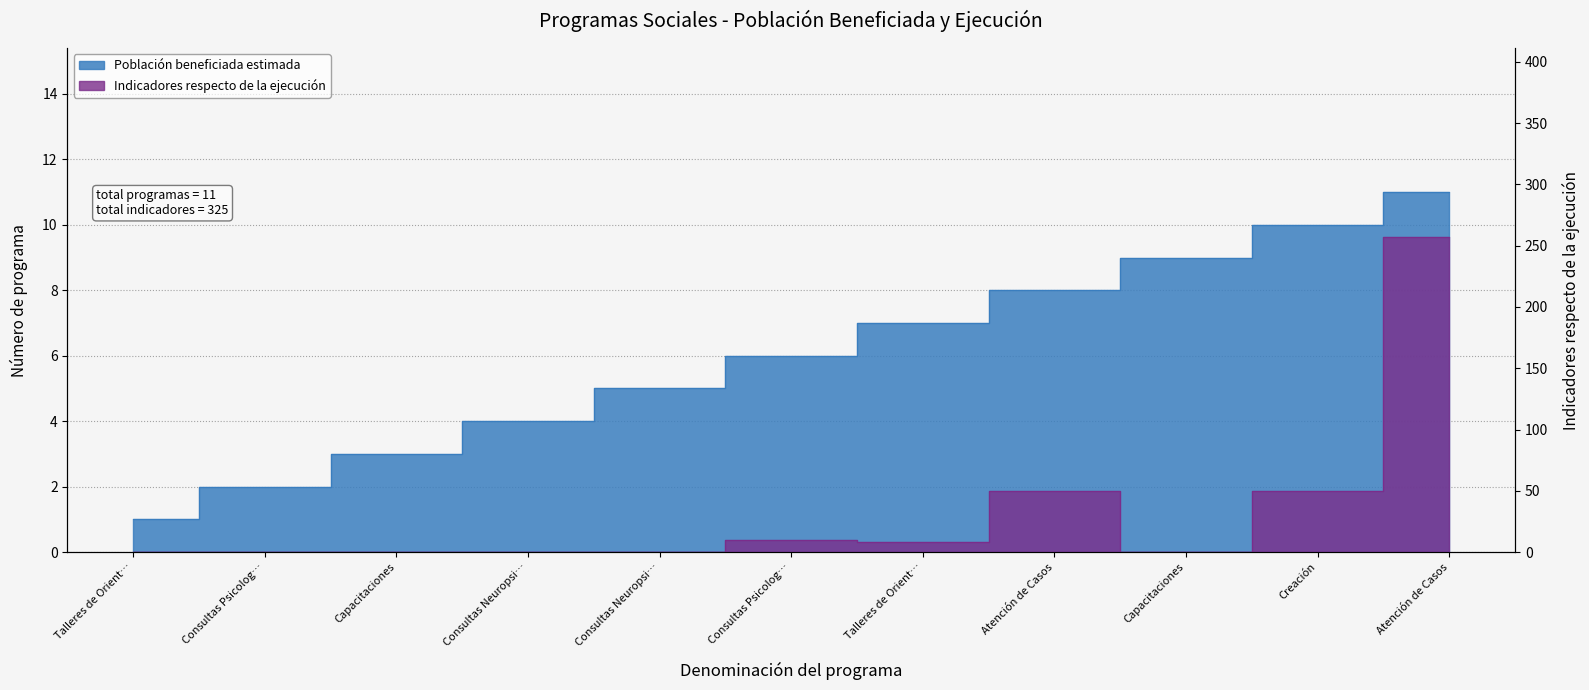

What is the total value across all series at Talleres de Orientación?

1